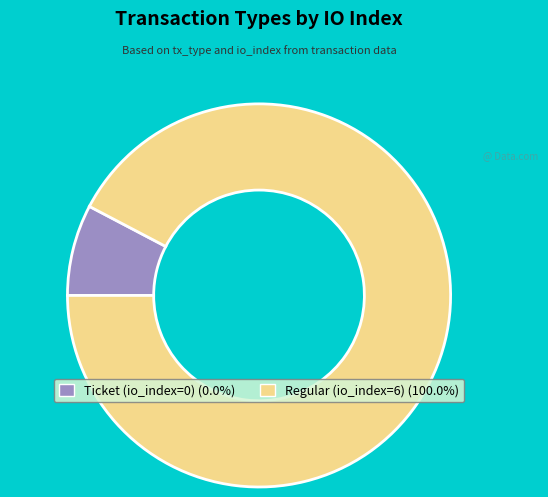

Combined, do Regular (io_index=6) and Ticket (io_index=0) account for over 50%?

Yes